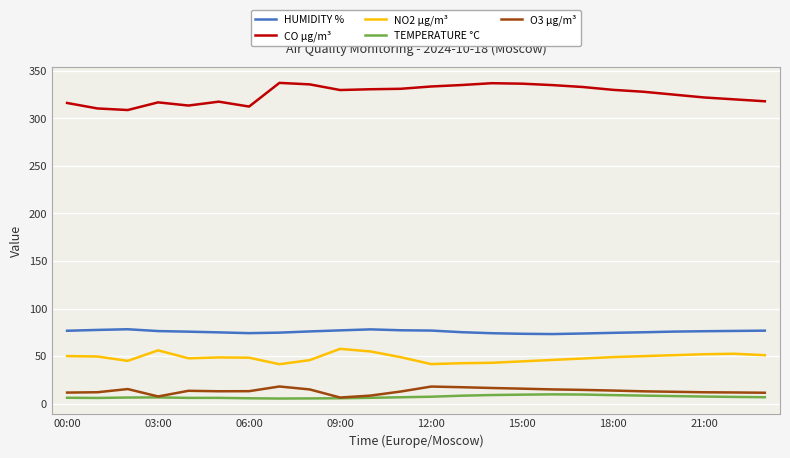

Which series has the largest total across all categories?

CO µg/m³